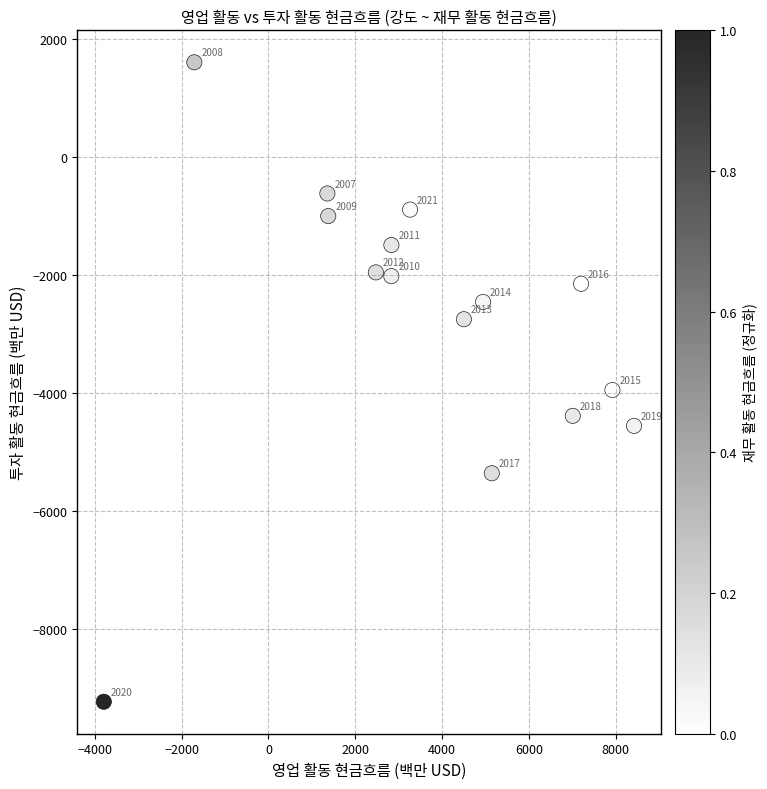

What Y value in the scatter plot is closest to -3820?

-3955